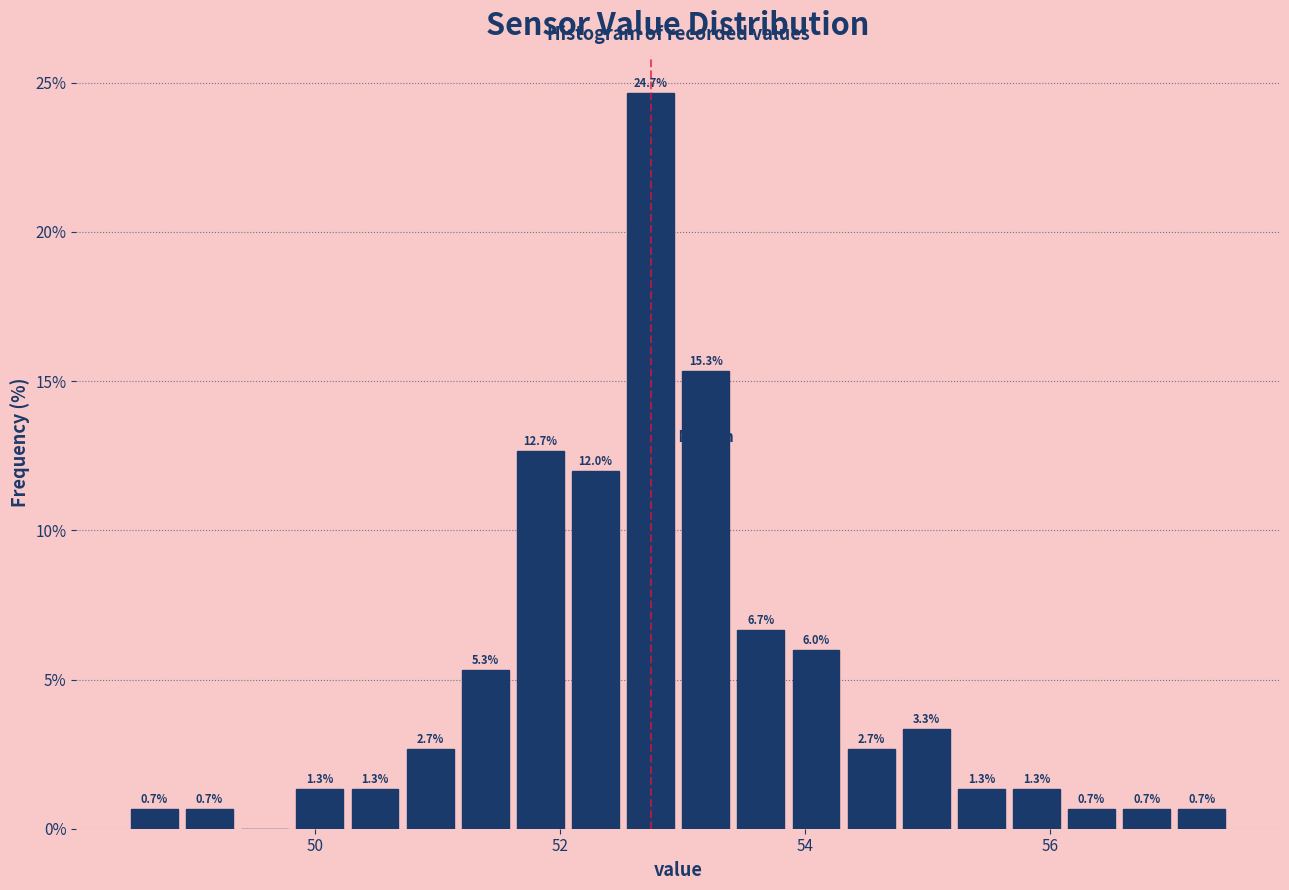

Read against the x-axis, roughly where is the centre of the tallest bar?

52.8